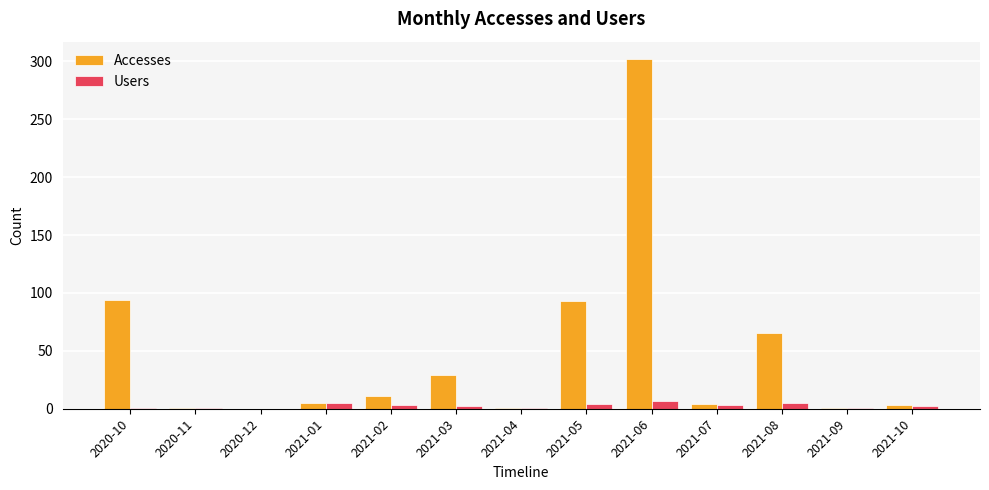

Which category has the highest value across all series?

2021-06